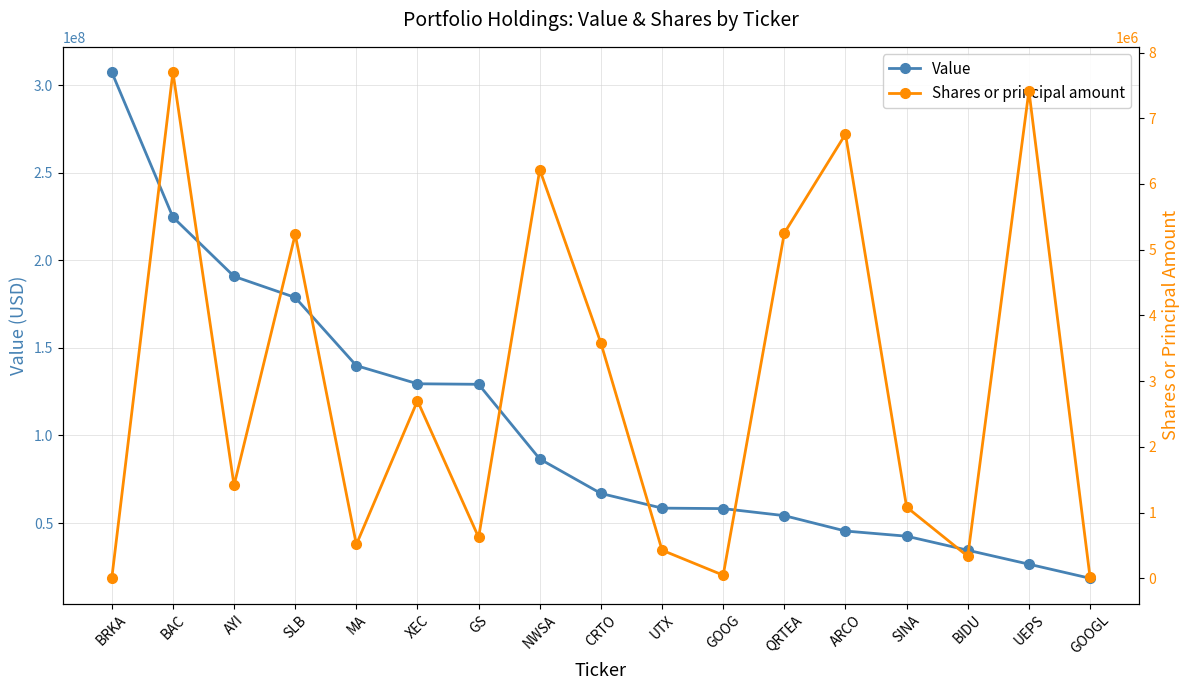

What is the difference between the second highest and minimum values in the Shares or principal amount series?

7416877